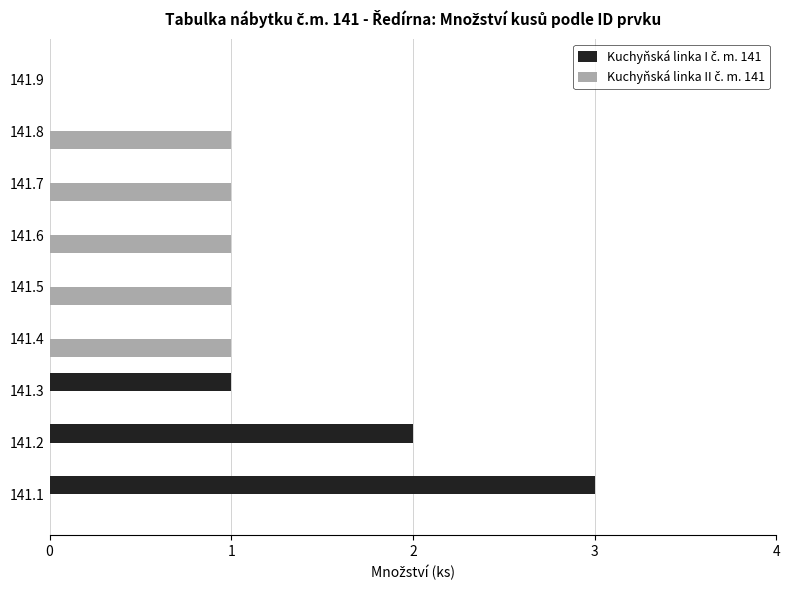

At which category is the sum across all series the highest?

141.1